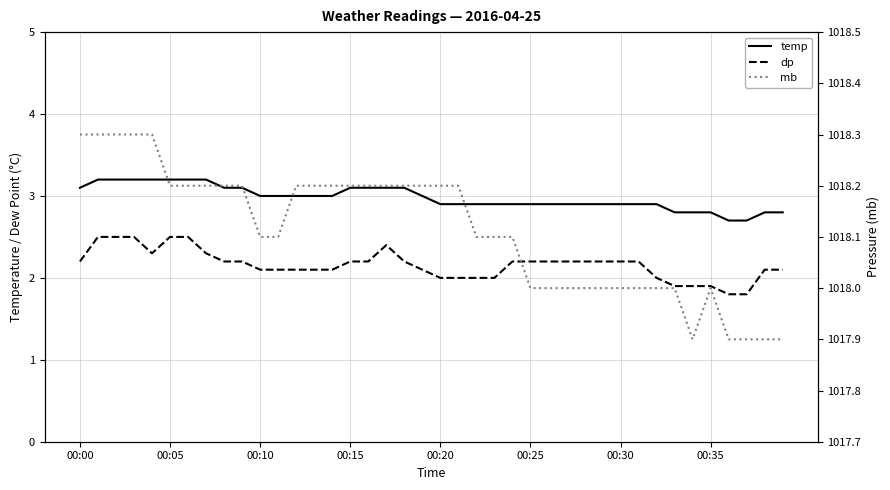

Which has a higher value, 34 or 33?

34